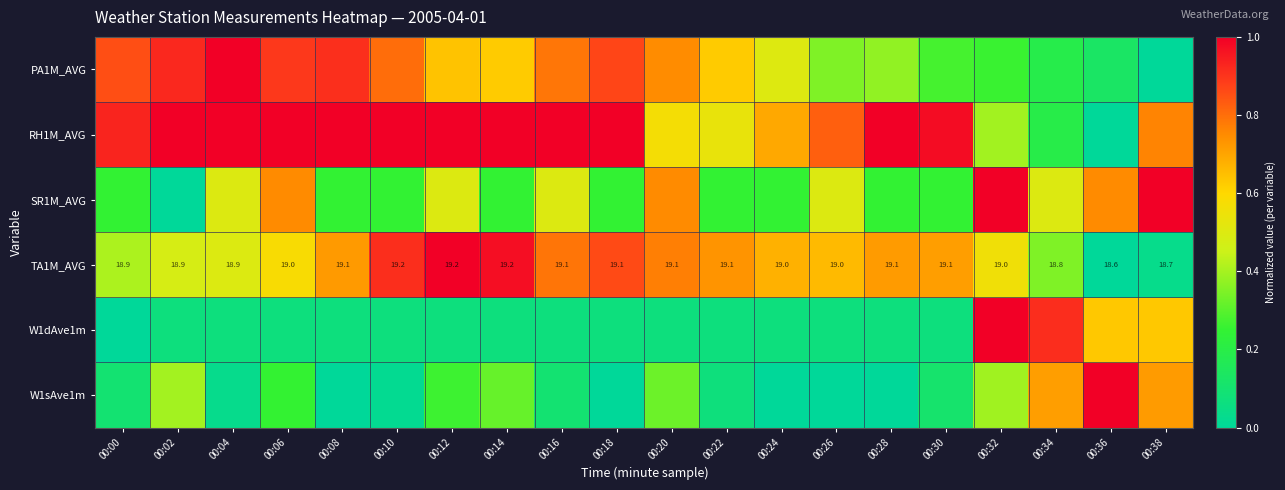

Which category has the lowest value in the RH1M_AVG series?

00:36